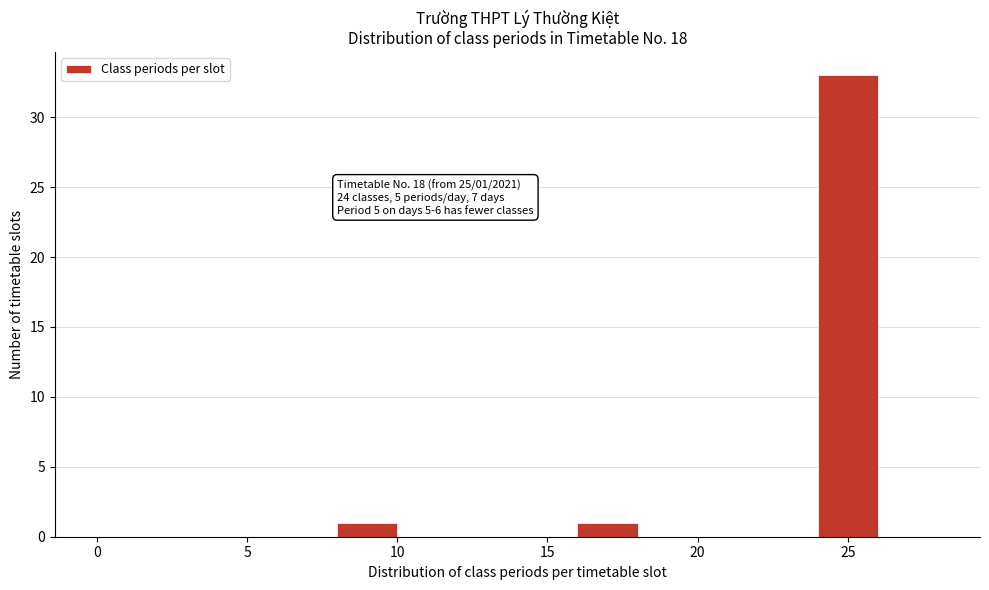

Which range on the x-axis has the tallest bar?

24 to 26